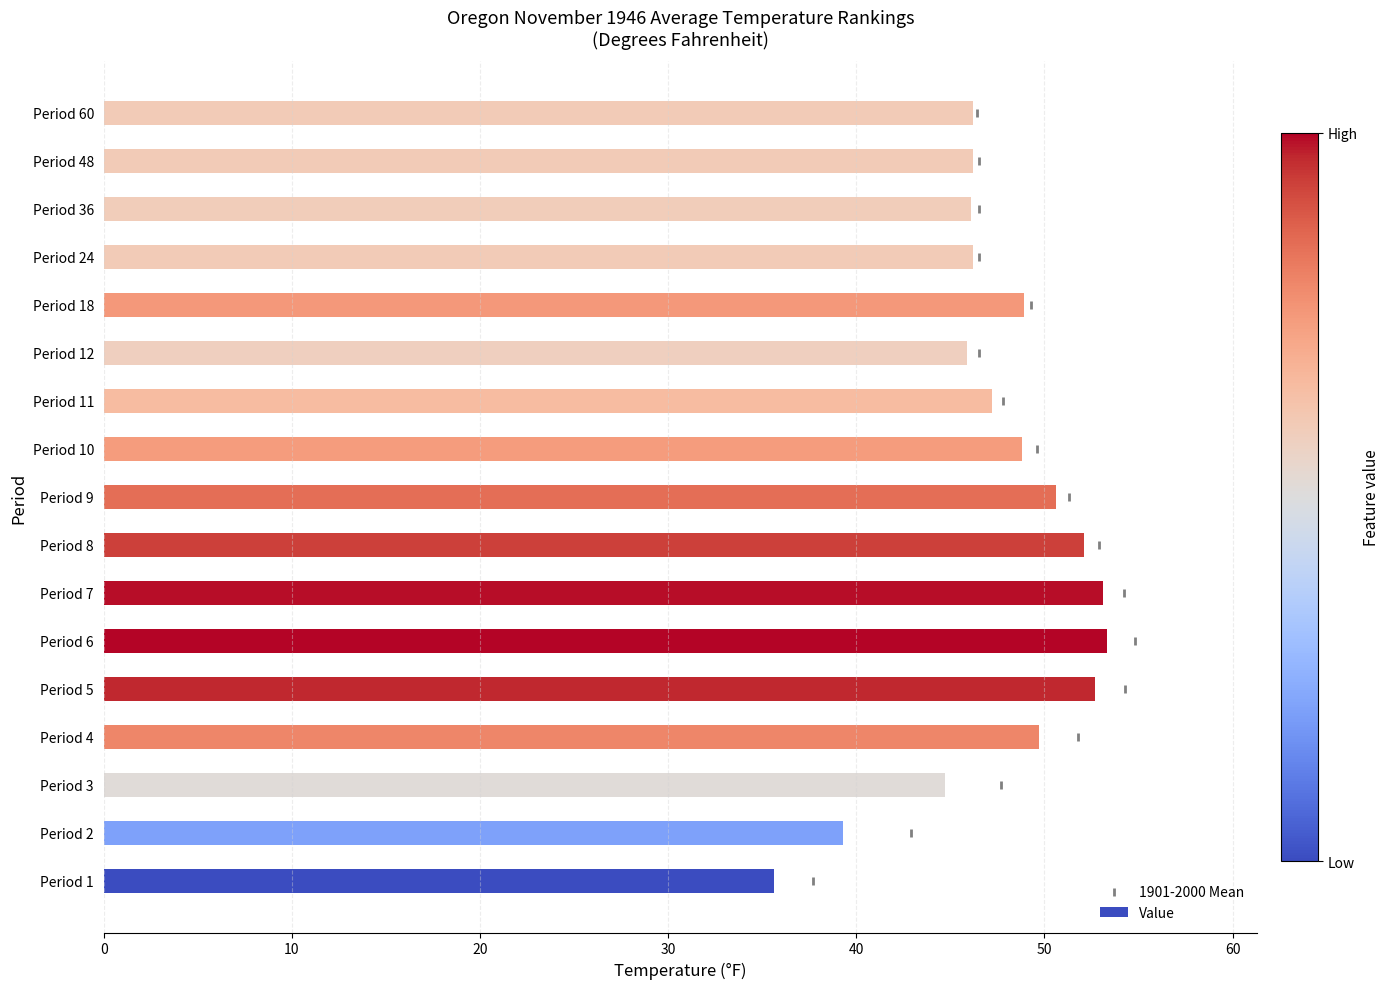

What is the difference between the maximum and minimum values in the Value series?

17.7